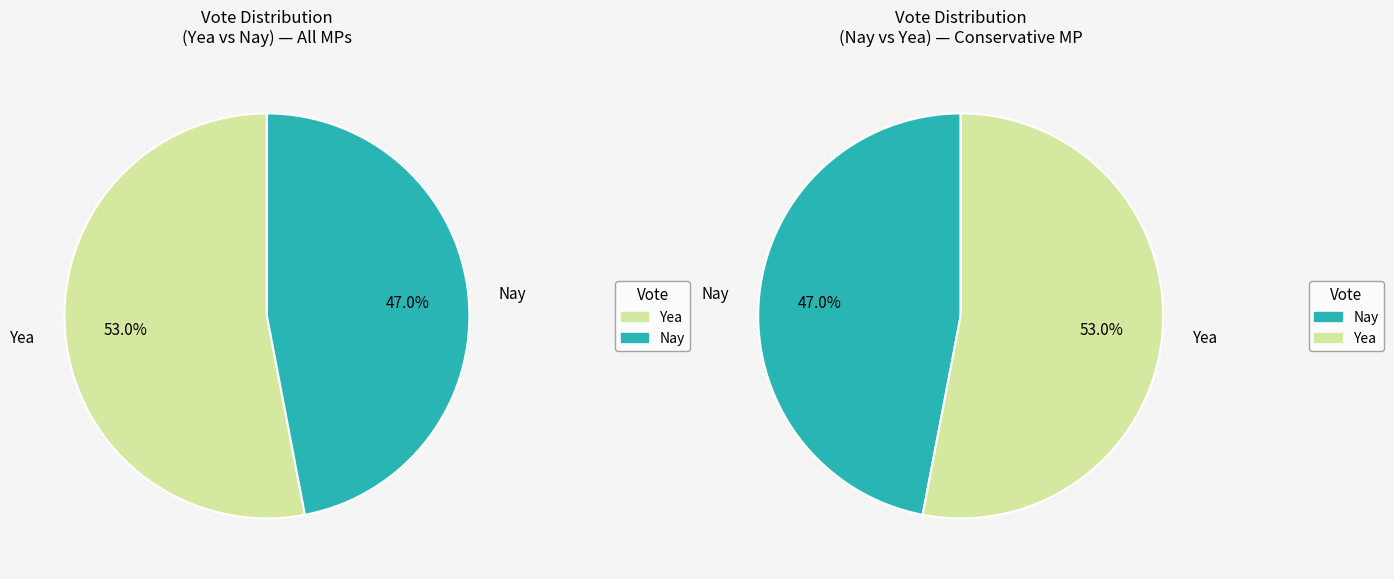

How many segments does this pie chart have?

2